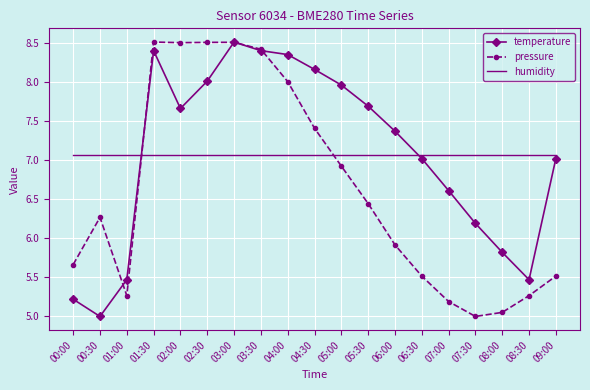

Where does the pressure series first go above 6?

00:30